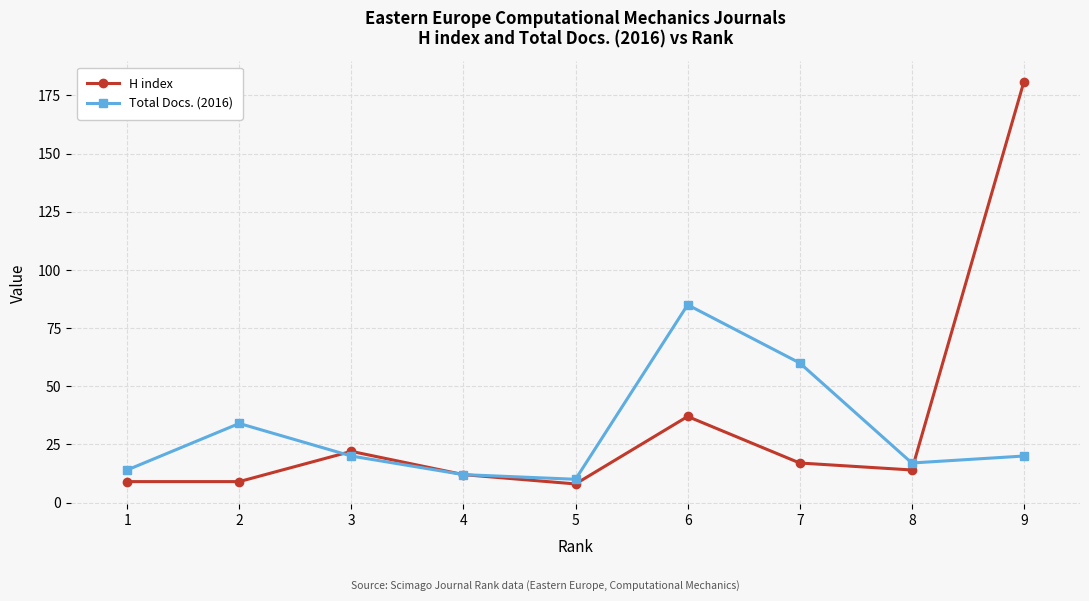

What is the difference between the maximum and minimum values in the Total Docs. (2016) series?

75